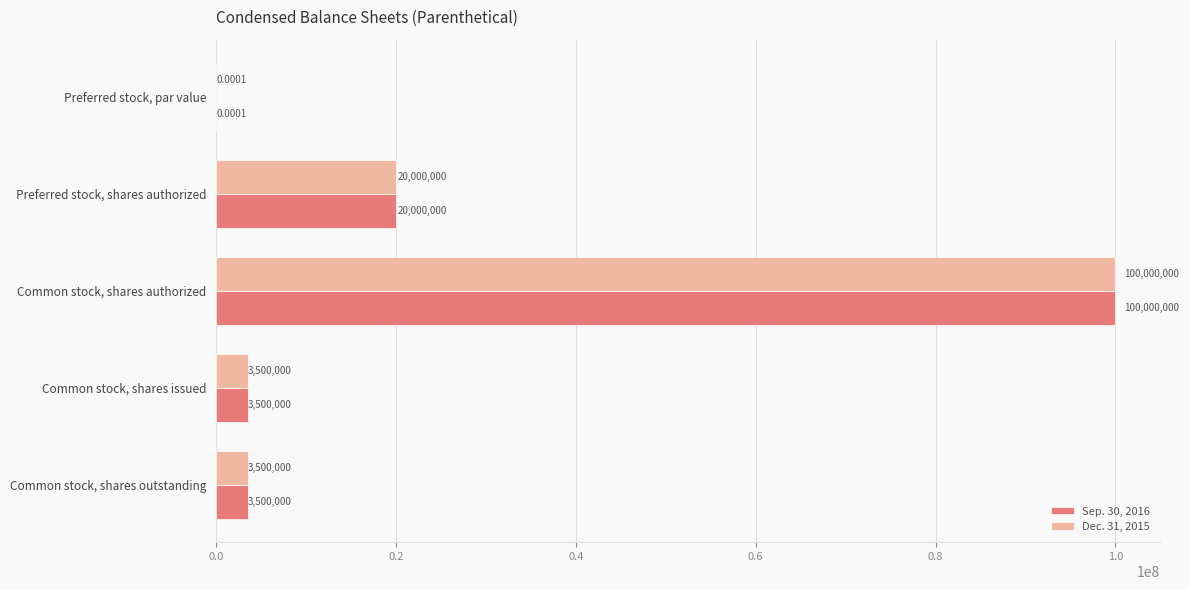

Where is Dec. 31, 2015 nearest to the value 50000000?

Preferred stock, shares authorized